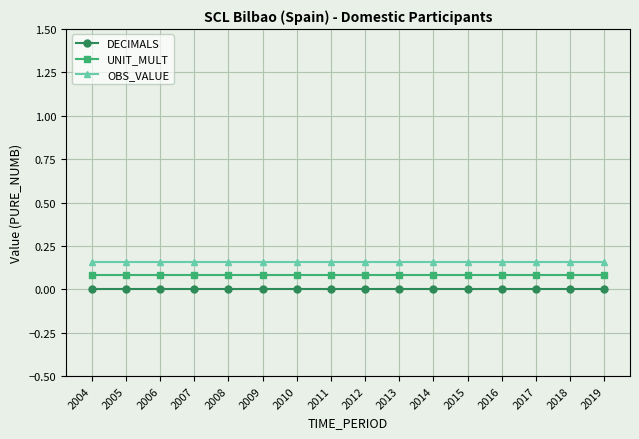

List the series in order of their overall mean, highest first.

OBS_VALUE, UNIT_MULT, DECIMALS